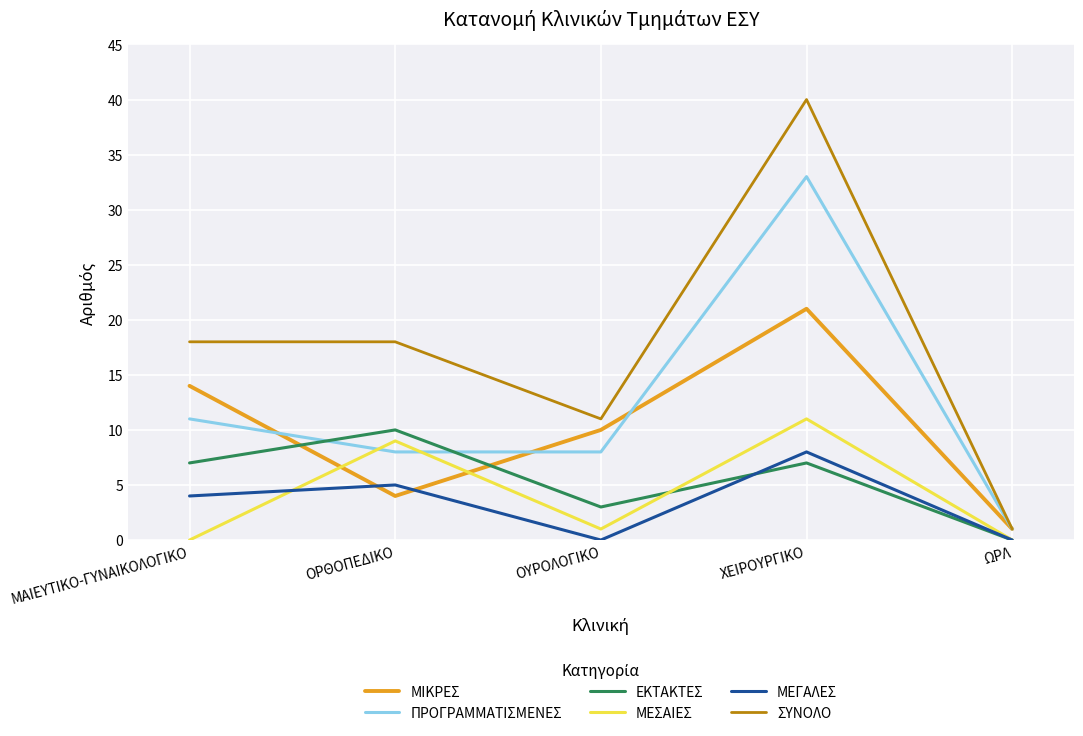

Which series has the largest total across all categories?

ΣΥΝΟΛΟ